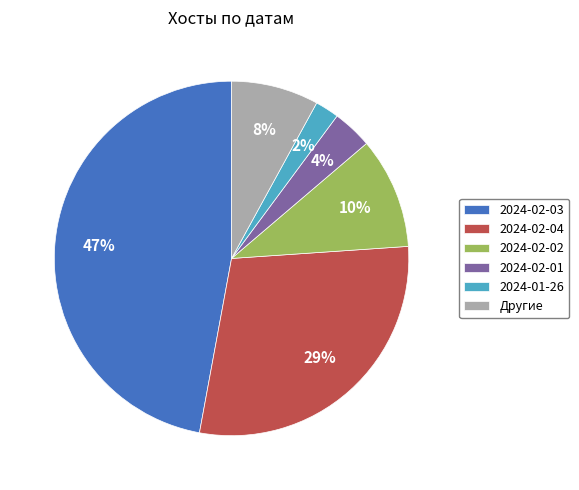

Rank the categories by value from lowest to highest.

2024-01-26, 2024-02-01, Другие, 2024-02-02, 2024-02-04, 2024-02-03